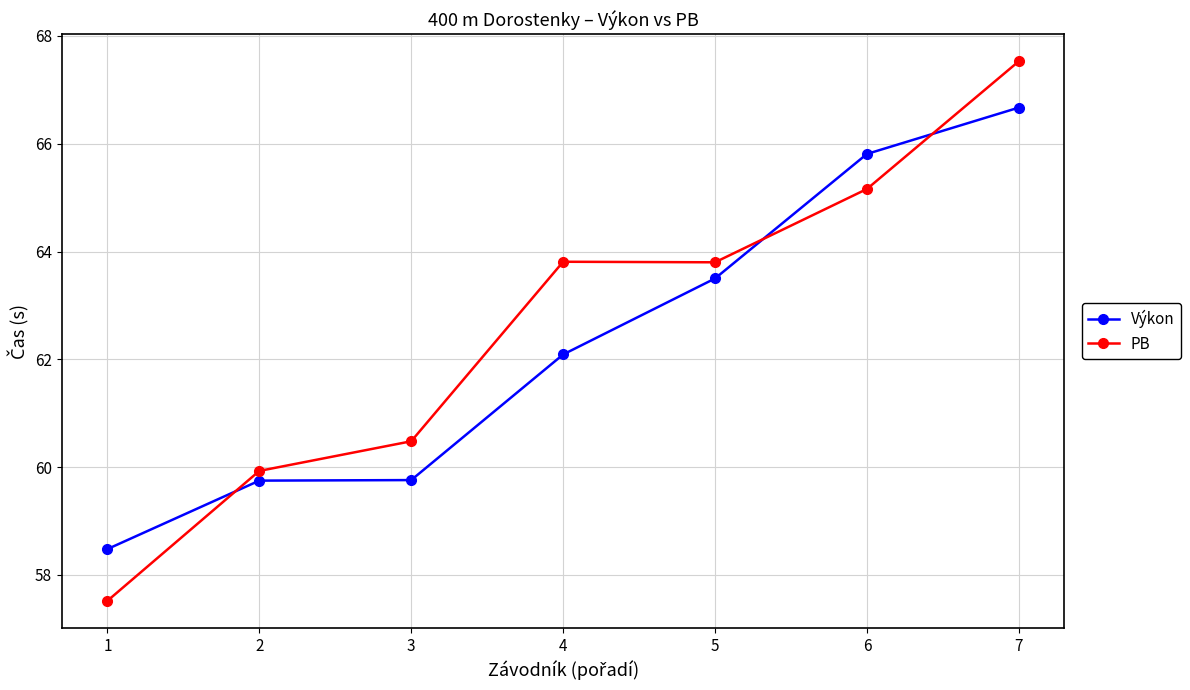

What is the difference between the maximum and second lowest values in the PB series?

7.6